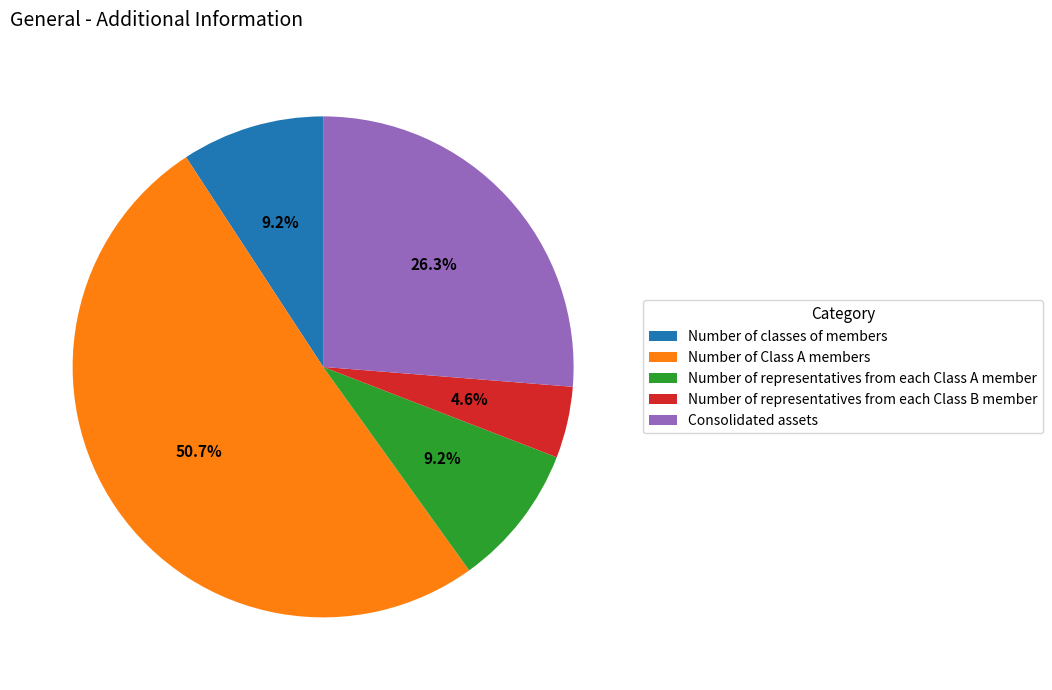

Is there a majority slice in this chart?

Yes